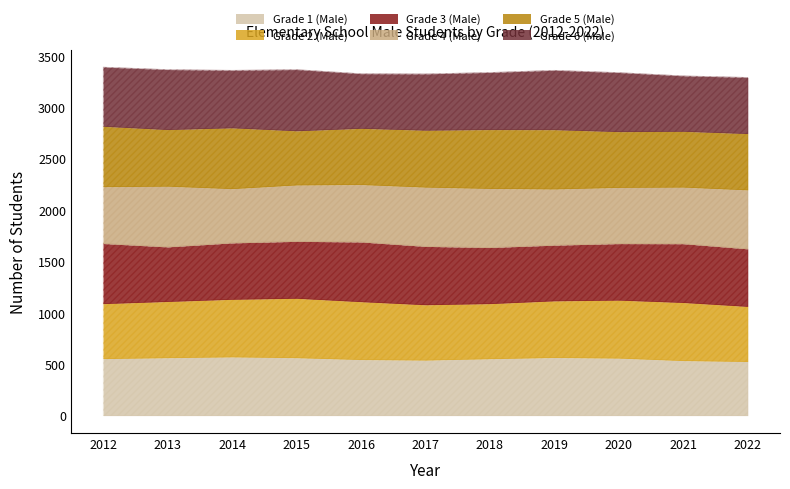

What is the sum of all Grade 2 (Male) values?

6073